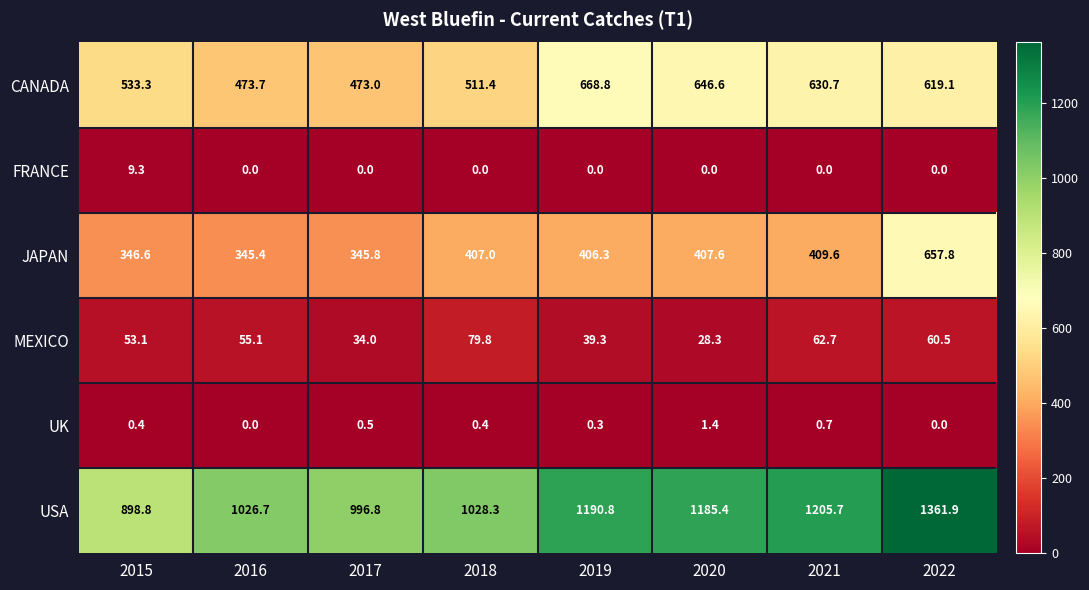

True or false: CANADA has a value of 511.4 at 2018.

True